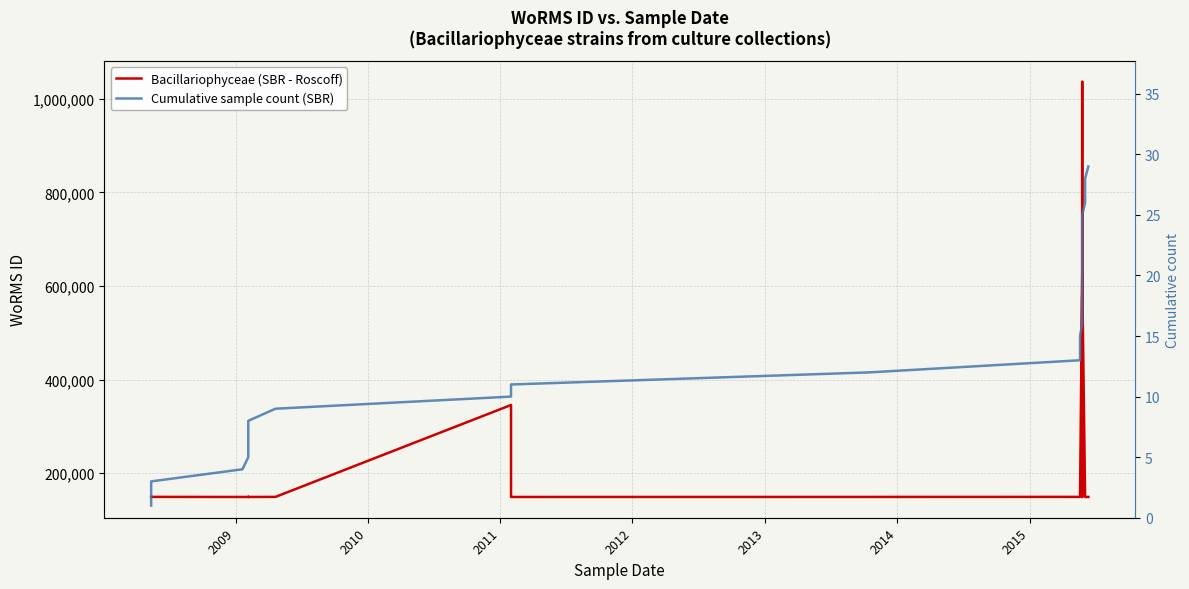

Reading left to right, list all the values displayed in this chart.

Bacillariophyceae (SBR - Roscoff): 148912	148905	149074	148912	148912	148905	149073	148912	149073	345533	148912	148981	149073	149073	149073	623751	623751	1036439	495331	495331	495331	577742	148912	623751	623751	148912	148912	148912	148981
Cumulative sample count (SBR): 1	2	3	4	5	6	7	8	9	10	11	12	13	14	15	16	17	18	19	20	21	22	23	24	25	26	27	28	29